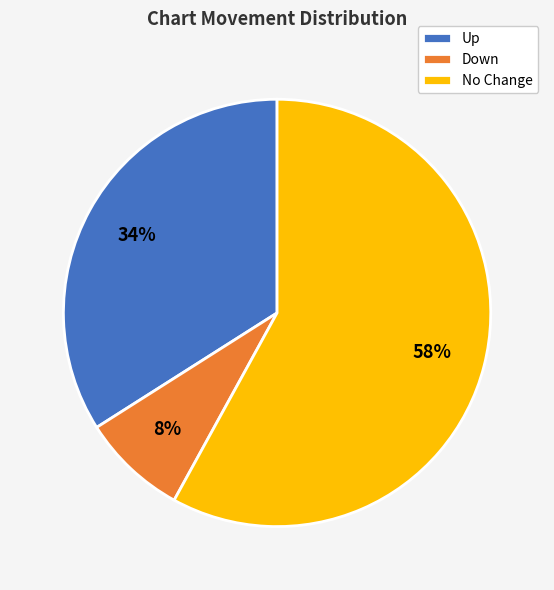

Is it true that Down is 8% of the pie?

True